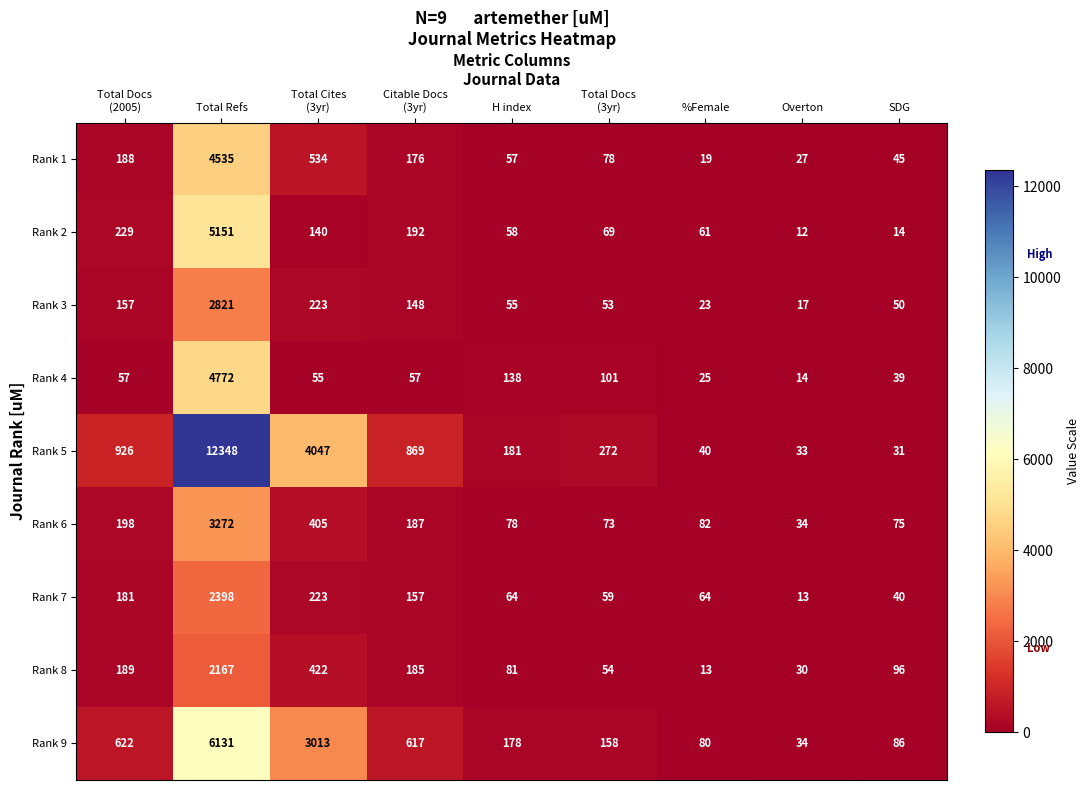

Rank the series by their maximum value, from lowest to highest.

Rank 8, Rank 7, Rank 3, Rank 6, Rank 1, Rank 4, Rank 2, Rank 9, Rank 5